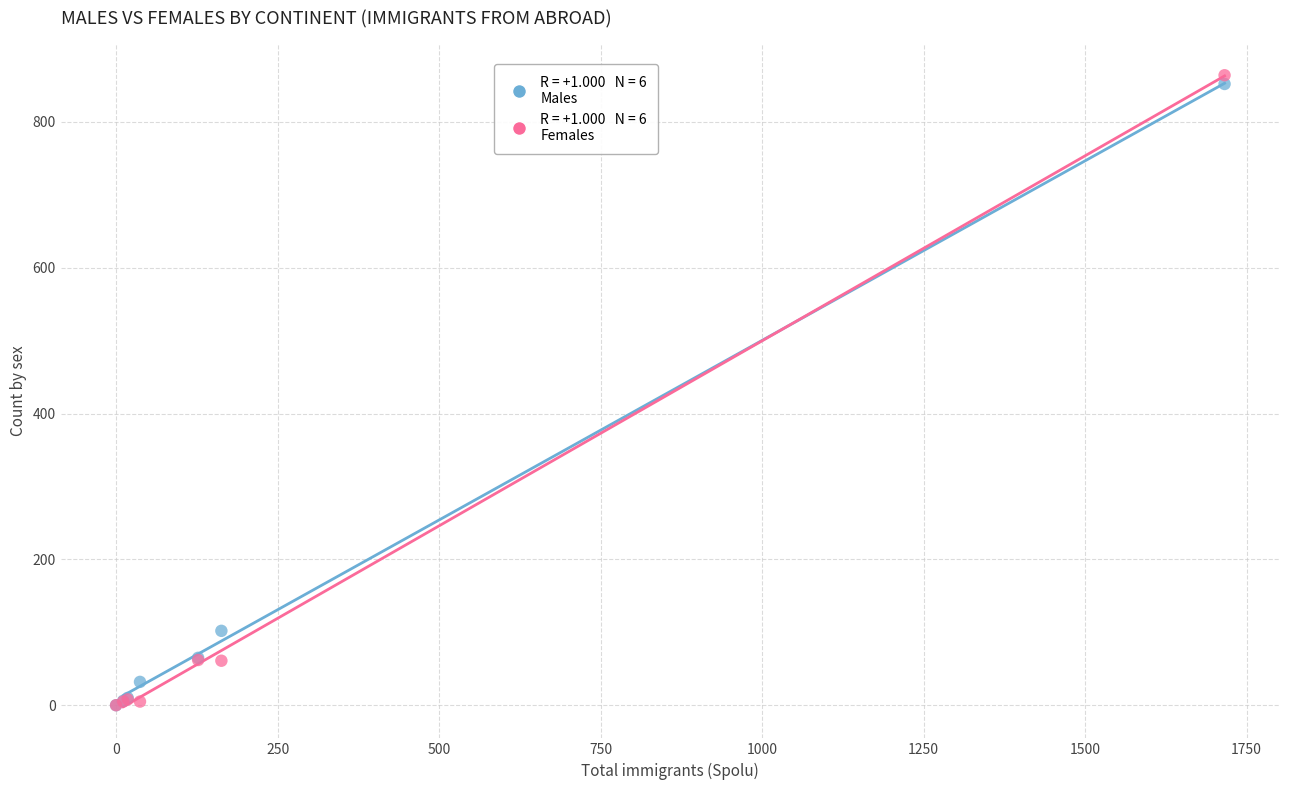

Across all series, what Y value is closest to 432?

102